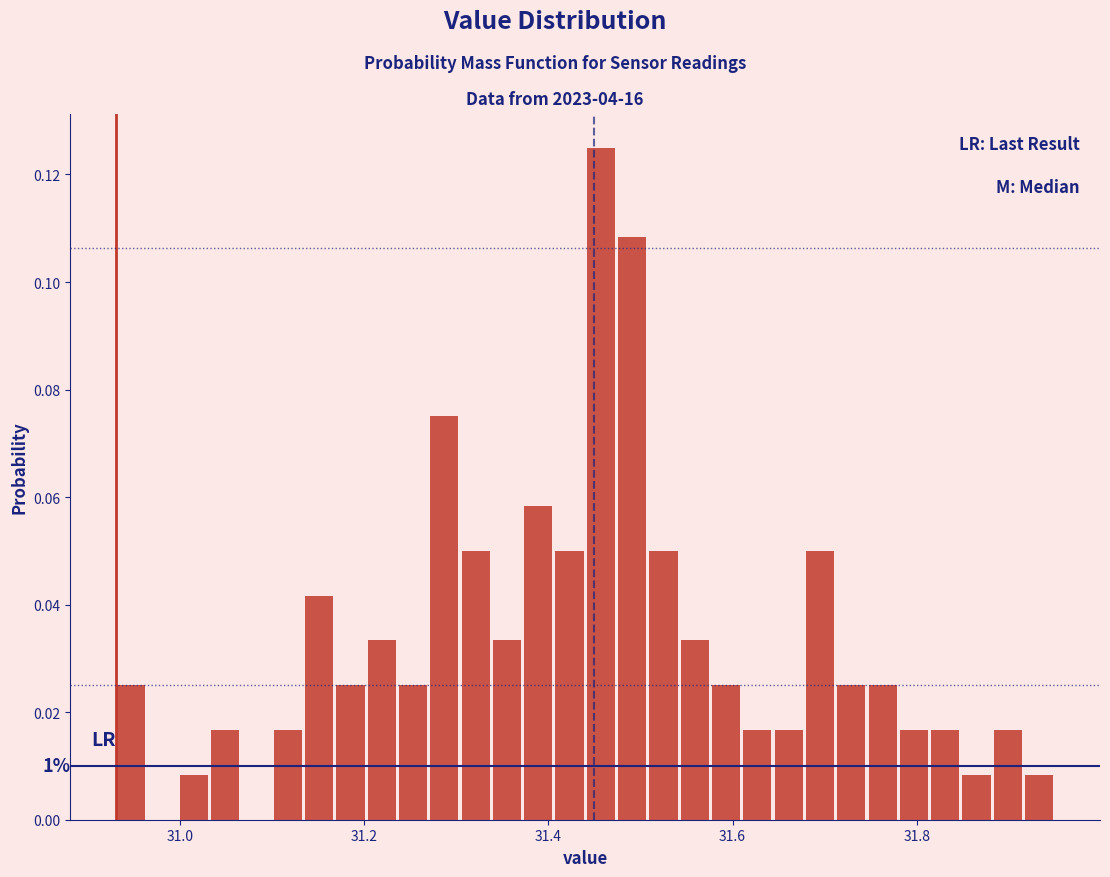

Read against the x-axis, roughly where is the centre of the tallest bar?

31.46